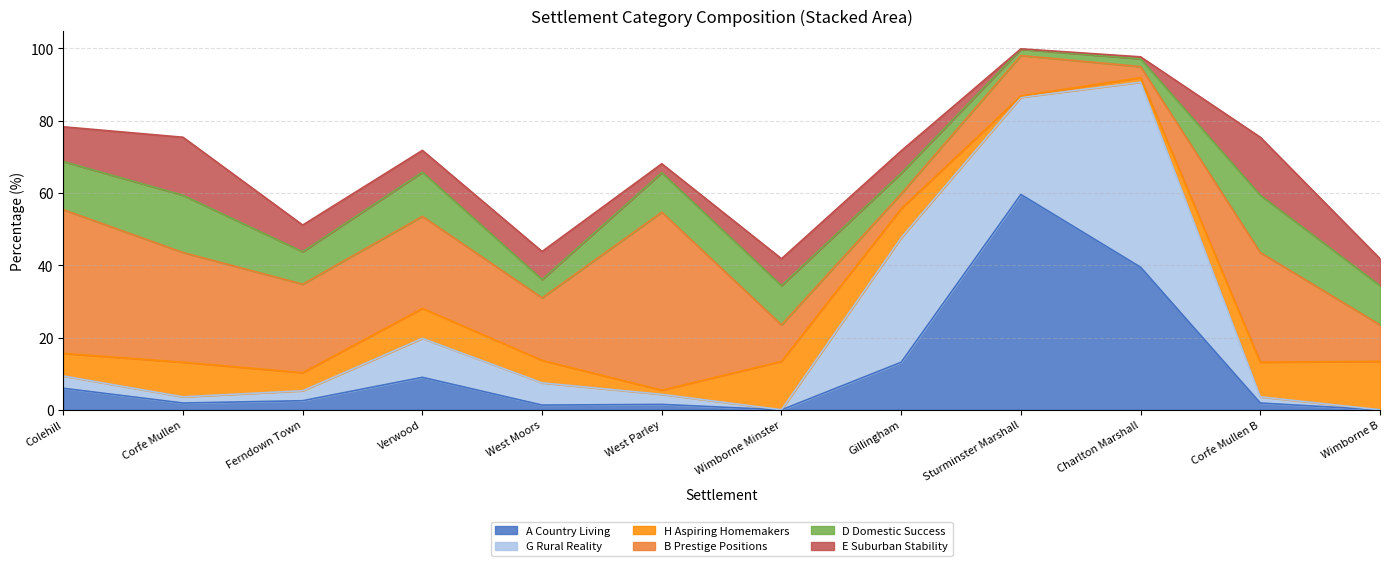

What are all the series names shown in the legend?

A Country Living, G Rural Reality, H Aspiring Homemakers, B Prestige Positions, D Domestic Success, E Suburban Stability